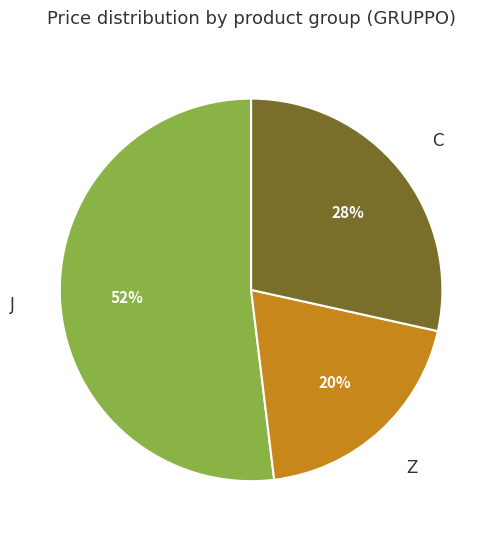

Between Z and J, which is larger?

J